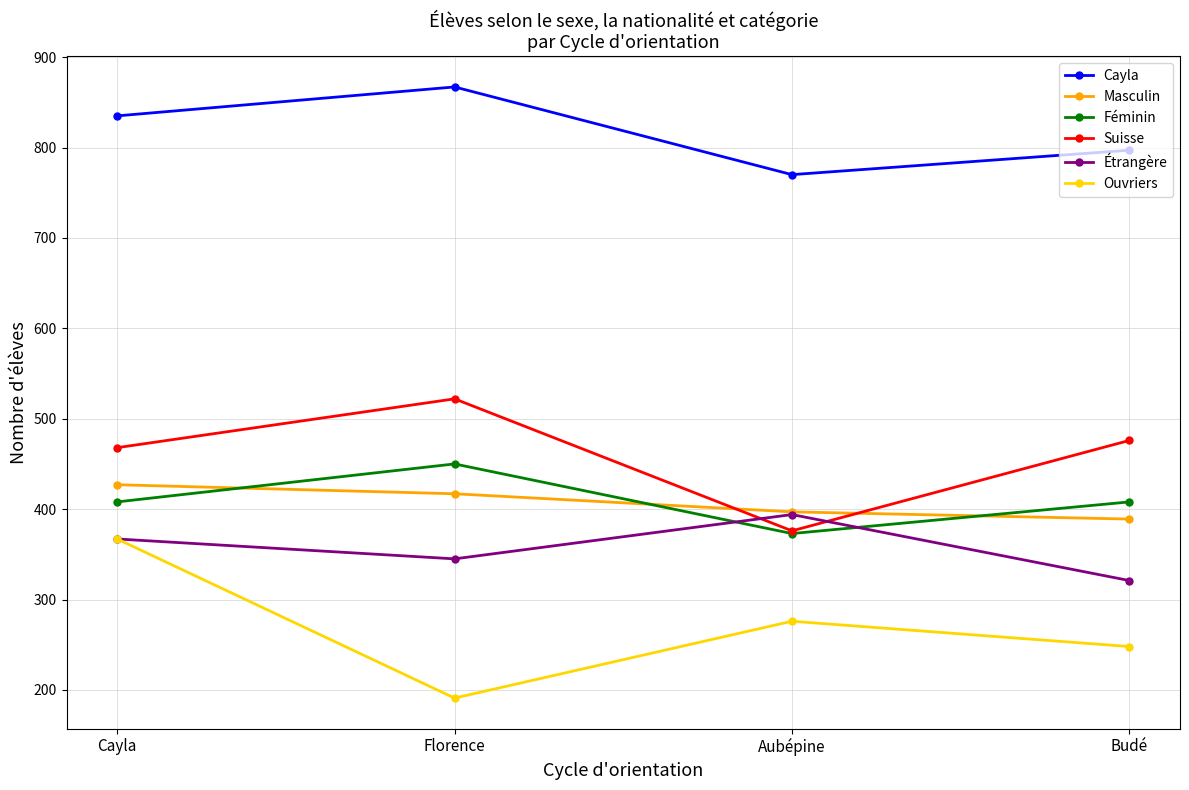

What is the difference between the second highest and second lowest values in the Suisse series?

8